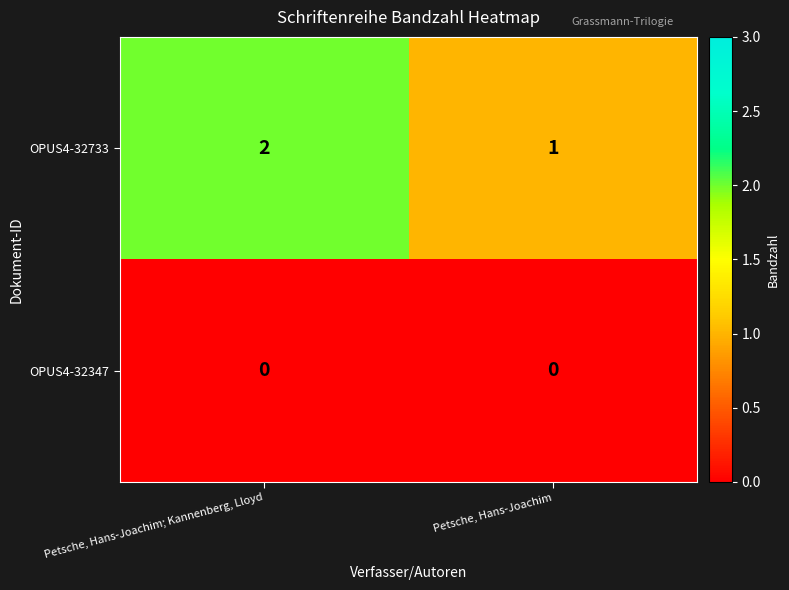

What is the greatest value displayed?

2